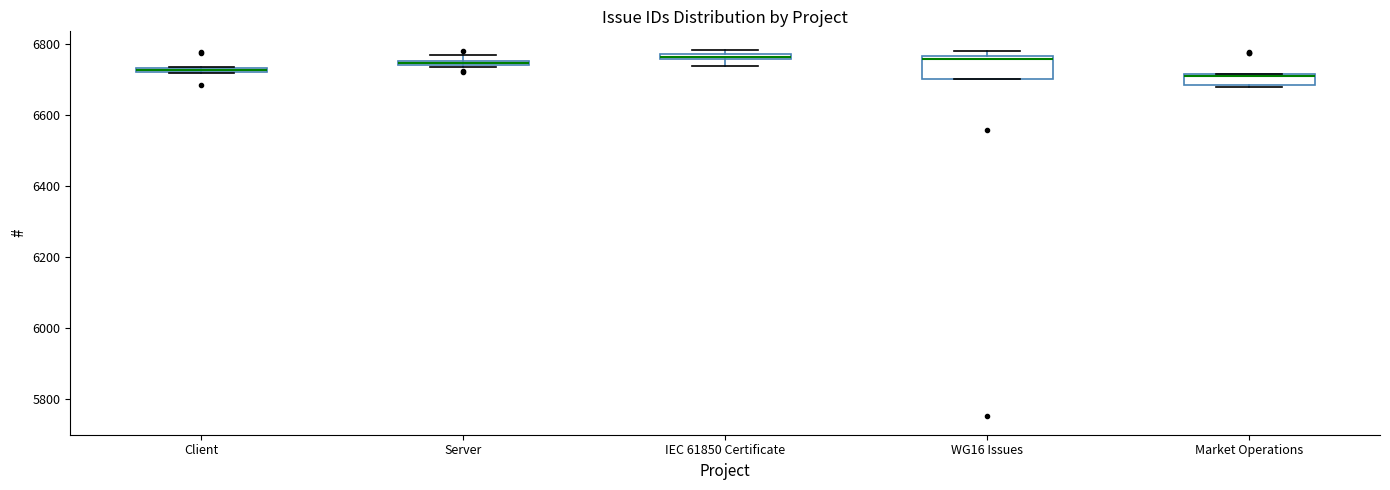

Which box is the tallest, from its lower edge to its upper edge?

WG16 Issues